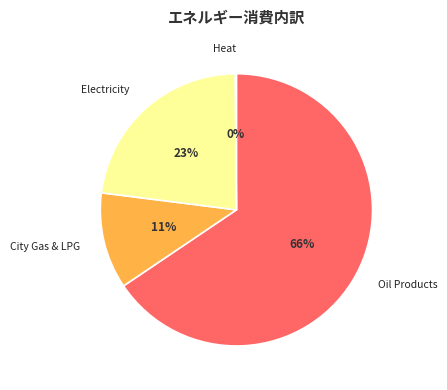

Which slice is the largest?

Oil Products